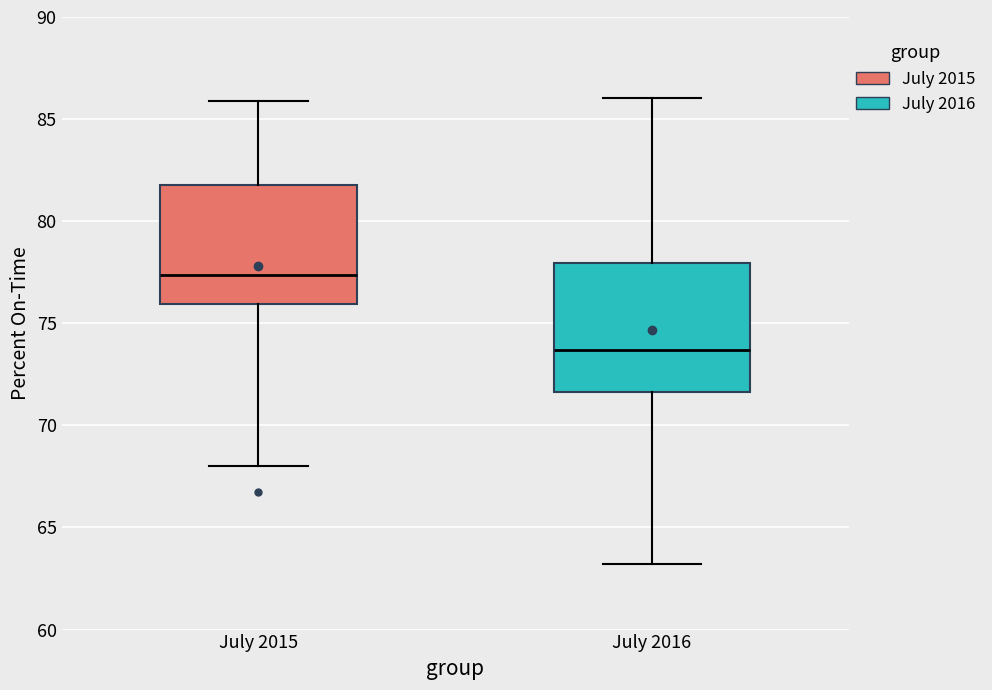

Reading left to right, read every box against the y-axis: the position of its median line, the range the box covers, and the ends of its whiskers. The values are not printed on the chart, so give them approximately, as read against the axis.

July 2015: median 77.5, box 76.0 to 82.0, whiskers 68.0 to 86.0
July 2016: median 73.5, box 71.5 to 78.0, whiskers 63.0 to 86.0